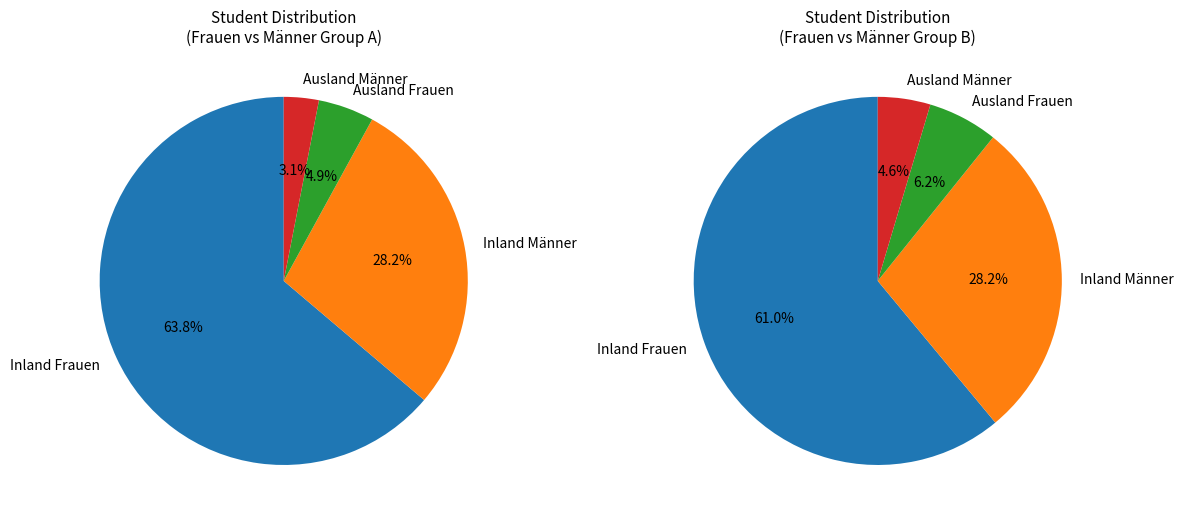

To the nearest percent, what is the average slice percentage?

25%